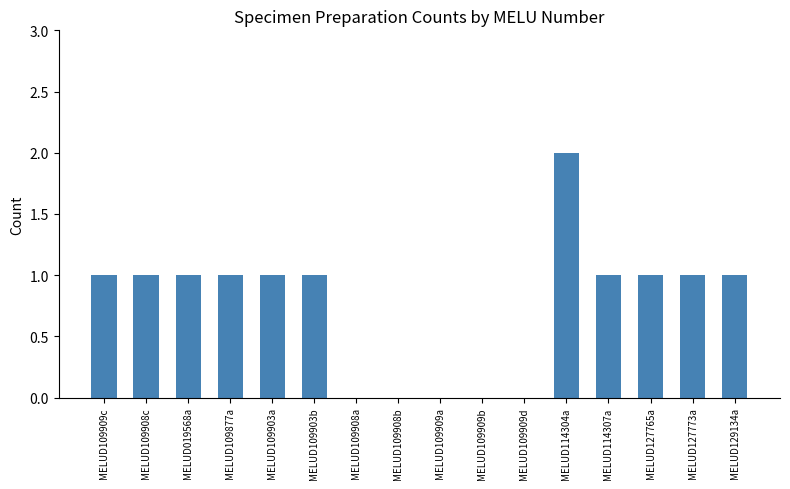

The chart shows a value of 3 at MELUD114304a. True or false?

False